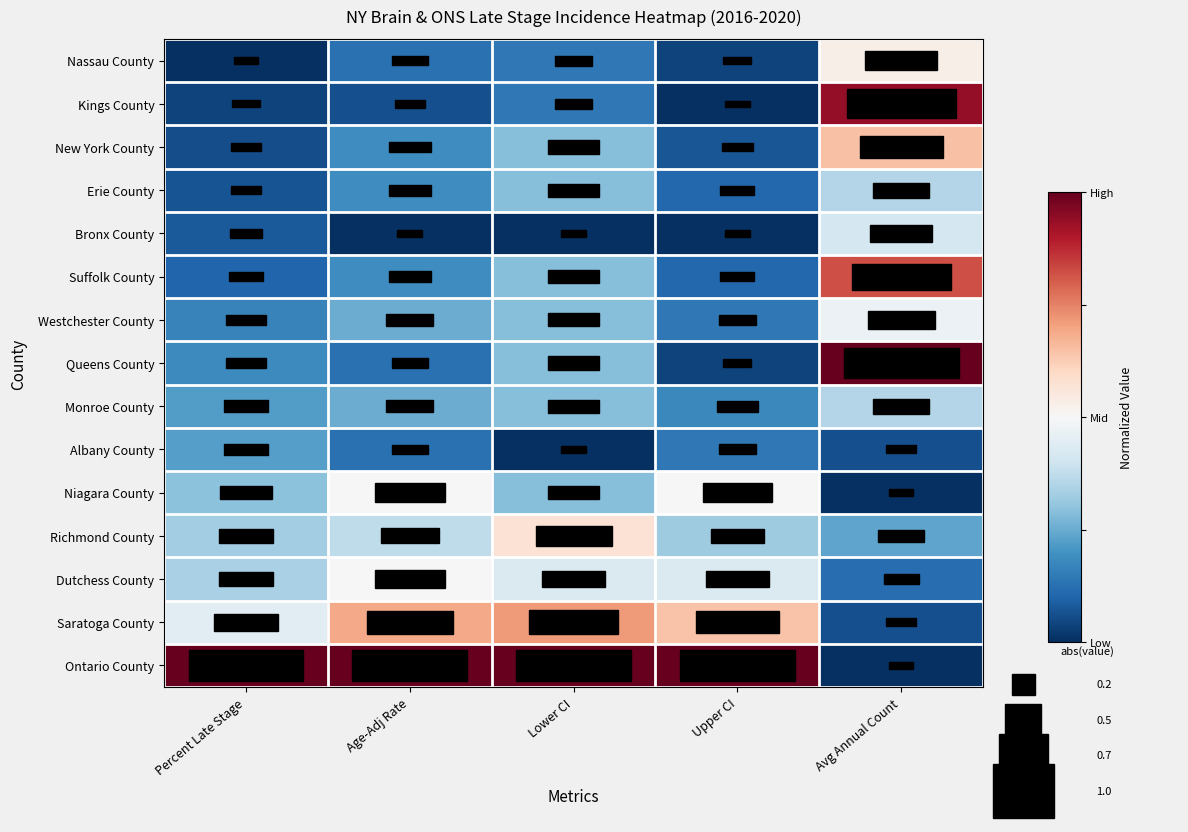

At which category does the chart reach its minimum across all series?

Percent Late Stage